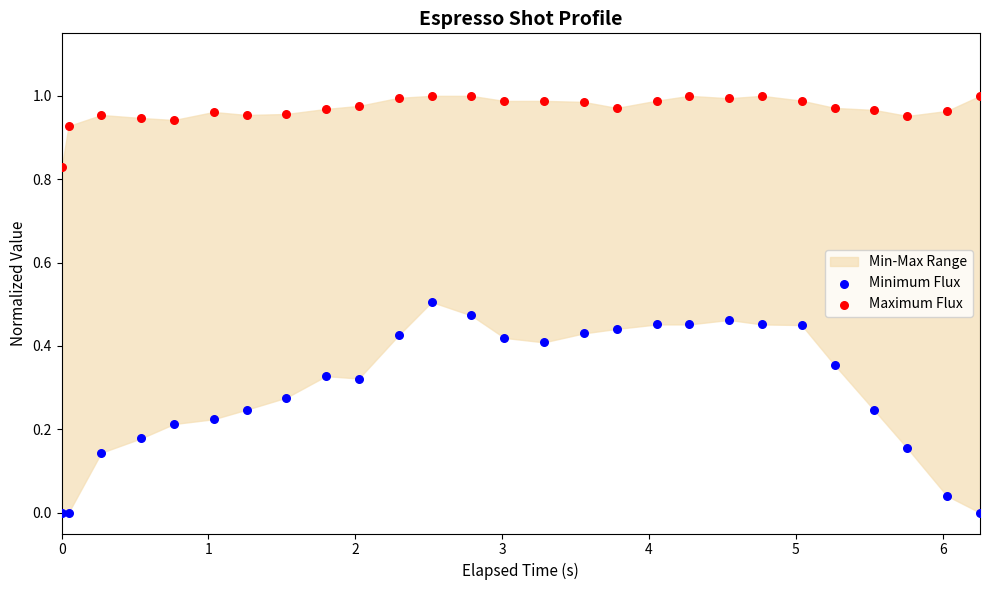

Which series contains the lowest Y value?

Minimum Flux